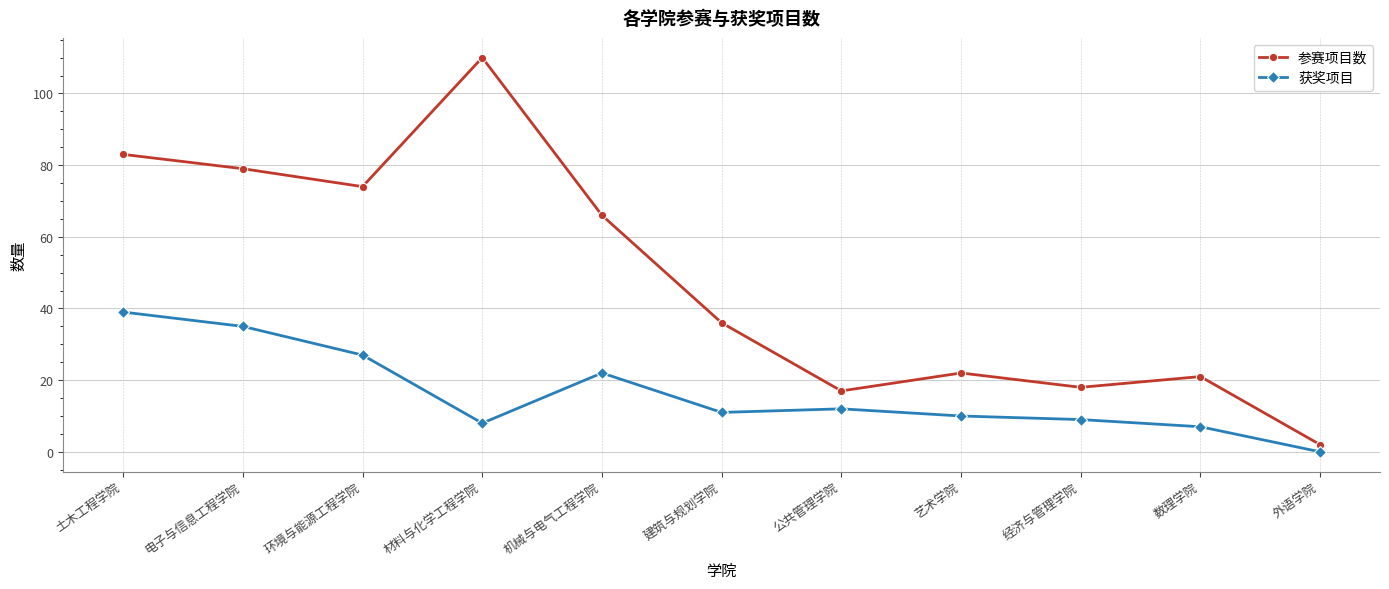

Is the value of 获奖项目 at 艺术学院 greater than the value of 参赛项目数 at 电子与信息工程学院?

No